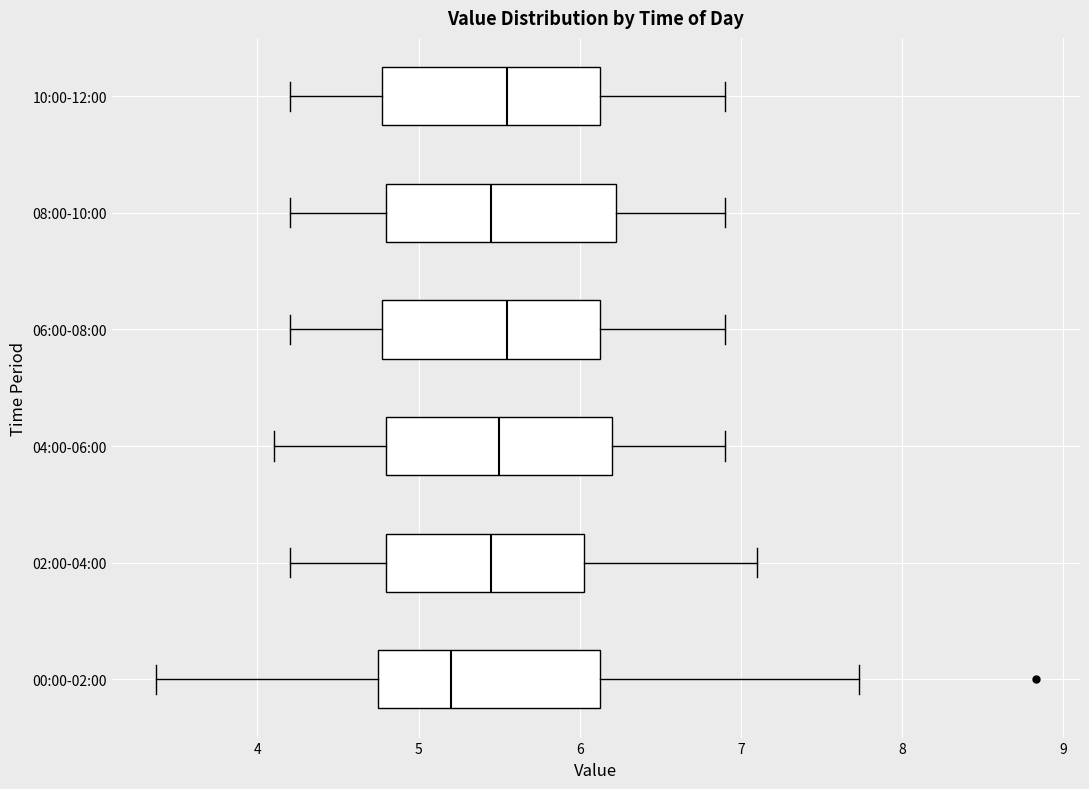

Reading bottom to top, transcribe this box plot: for each box, give where its median line is, the range the box spans, and where its two whiskers end, as read against the x-axis. The values are not printed on the chart, so give them approximately, as read against the axis.

00:00-02:00: median 5.2, box 4.7 to 6.1, whiskers 3.4 to 7.7
02:00-04:00: median 5.5, box 4.8 to 6.0, whiskers 4.2 to 7.1
04:00-06:00: median 5.5, box 4.8 to 6.2, whiskers 4.1 to 6.9
06:00-08:00: median 5.6, box 4.8 to 6.1, whiskers 4.2 to 6.9
08:00-10:00: median 5.5, box 4.8 to 6.2, whiskers 4.2 to 6.9
10:00-12:00: median 5.6, box 4.8 to 6.1, whiskers 4.2 to 6.9